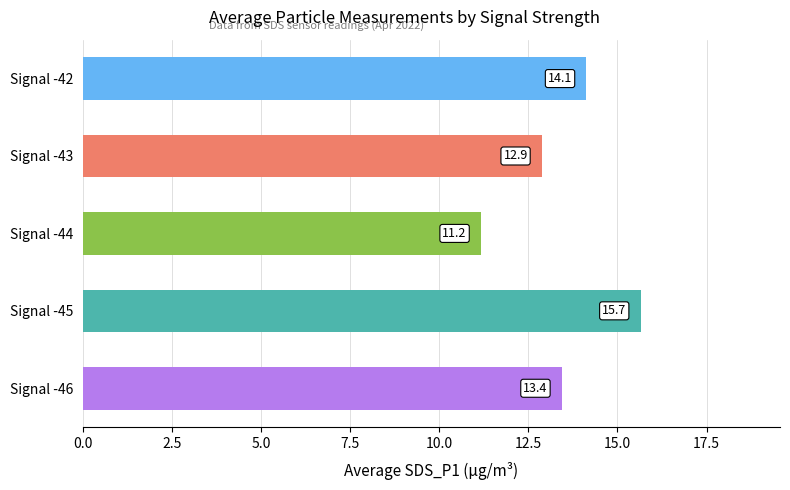

Which label corresponds to the largest value in the chart?

Signal -45